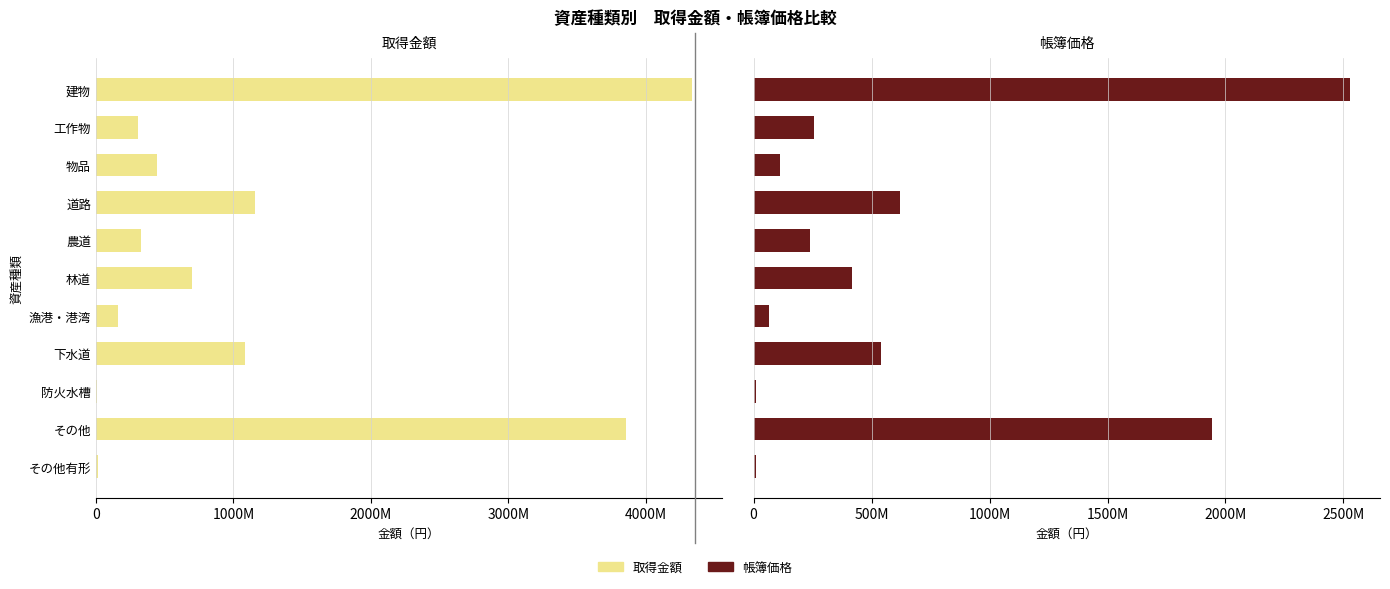

What position from the right is 工作物?

10